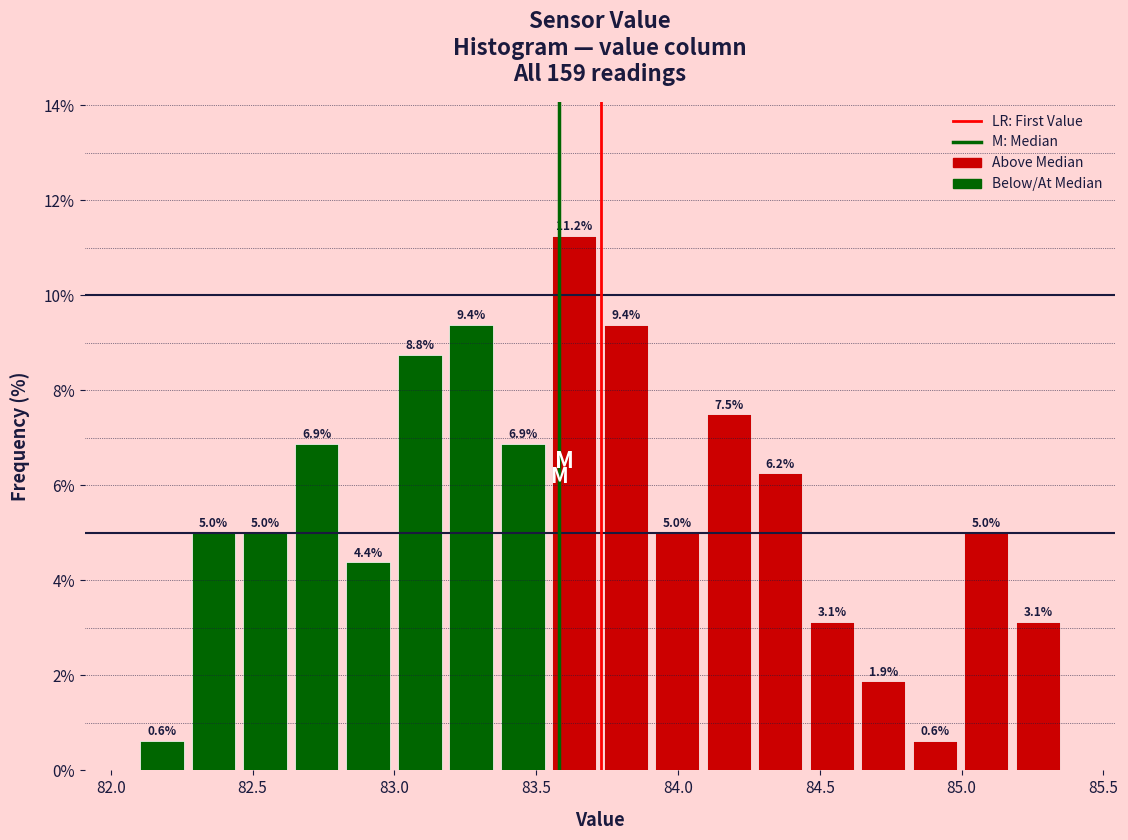

Read against the x-axis, roughly where is the centre of the tallest bar?

83.65